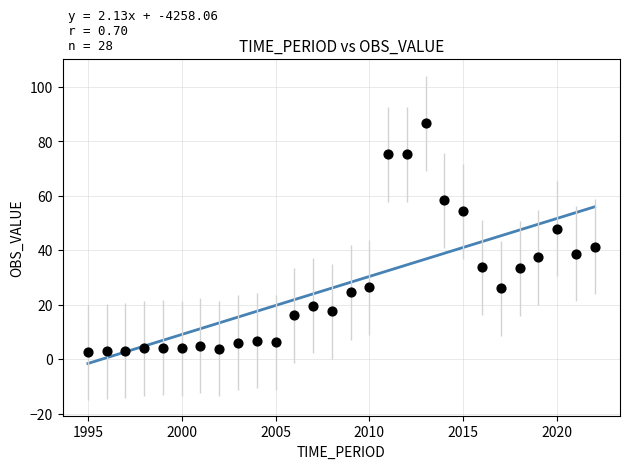

What is the range of X values (max minus min)?

27.0